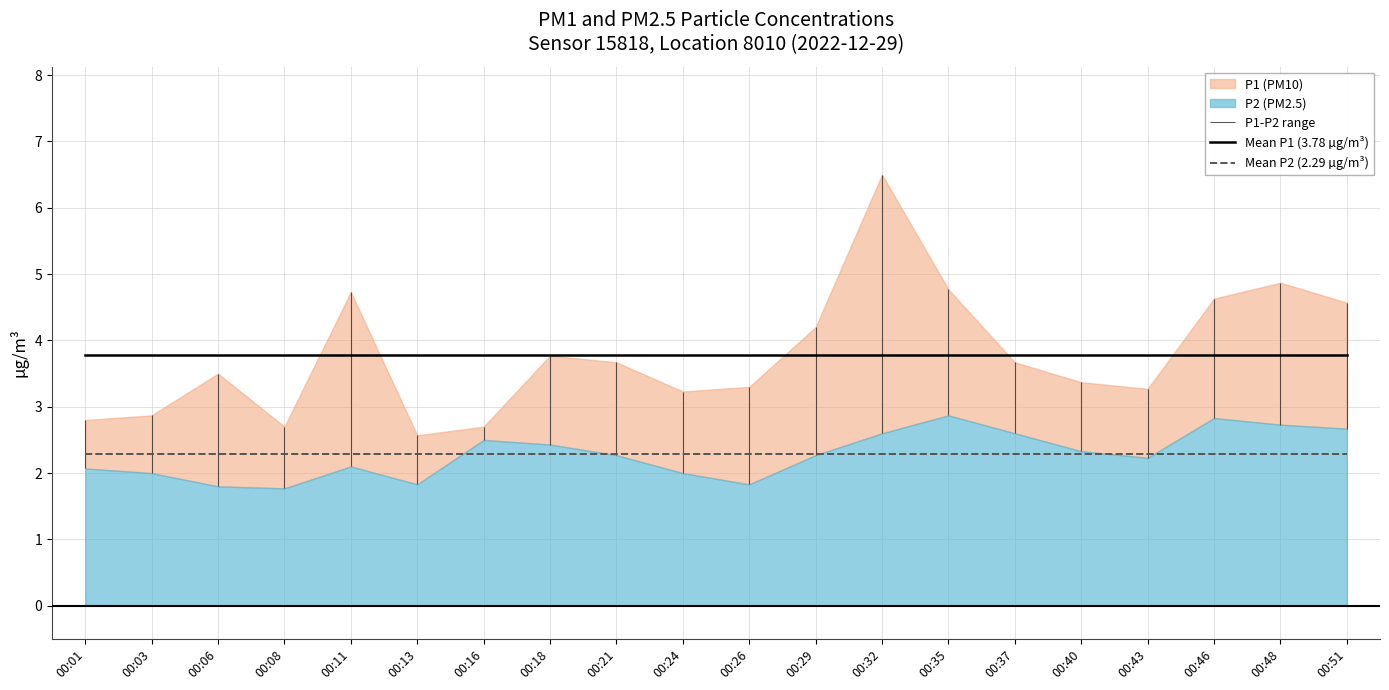

What is the sum of the Mean P2 (2.29 µg/m³) values at 00:40 and 00:24?

4.6